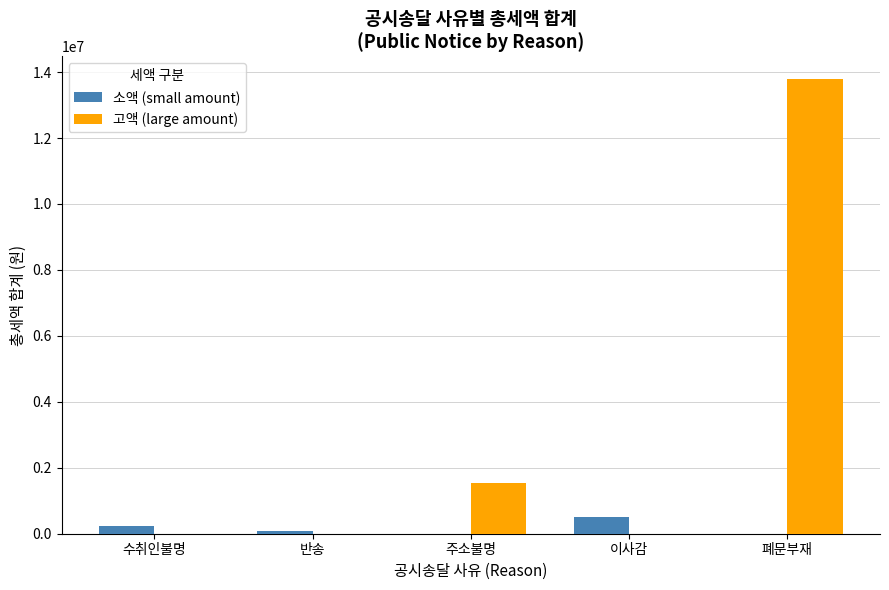

Reading left to right, what are all the values shown in this chart?

소액 (small amount): 수취인불명=226000	반송=69270	주소불명=0	이사감=517470	폐문부재=0
고액 (large amount): 수취인불명=0	반송=0	주소불명=1524590	이사감=0	폐문부재=13783360